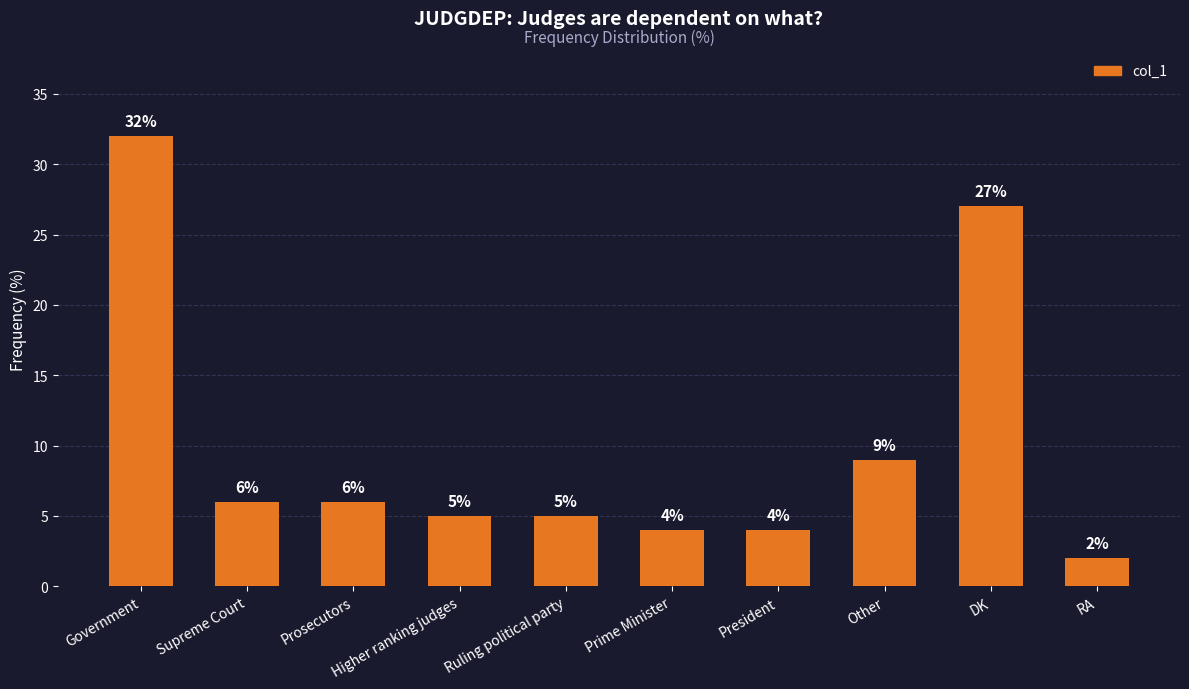

Are the bars grouped side by side (vs. stacked)?

No